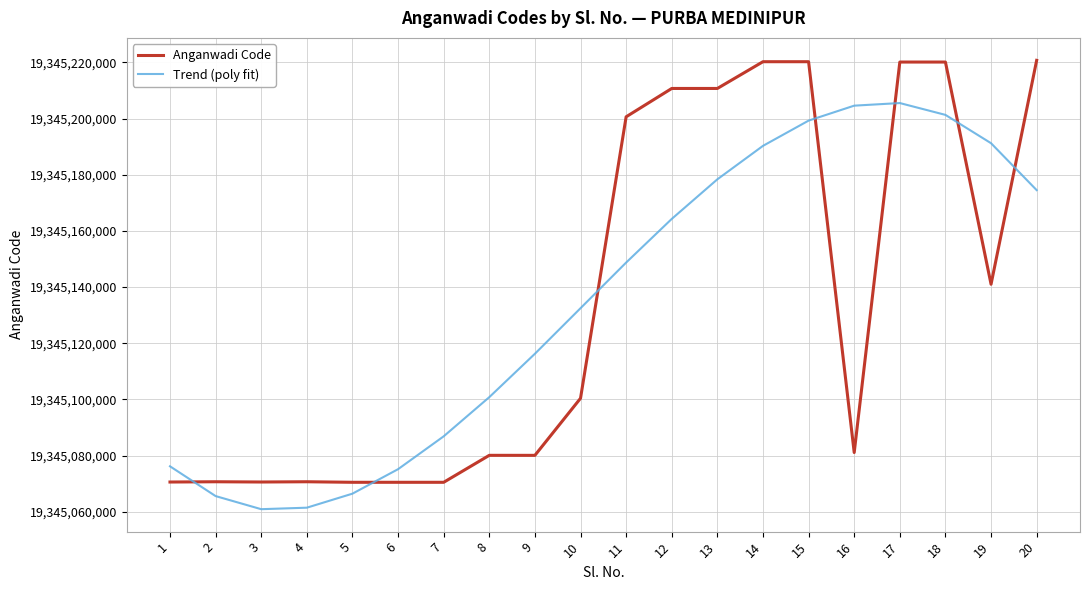

What is the difference between the Trend (poly fit) values at 9 and 17?

89234.4